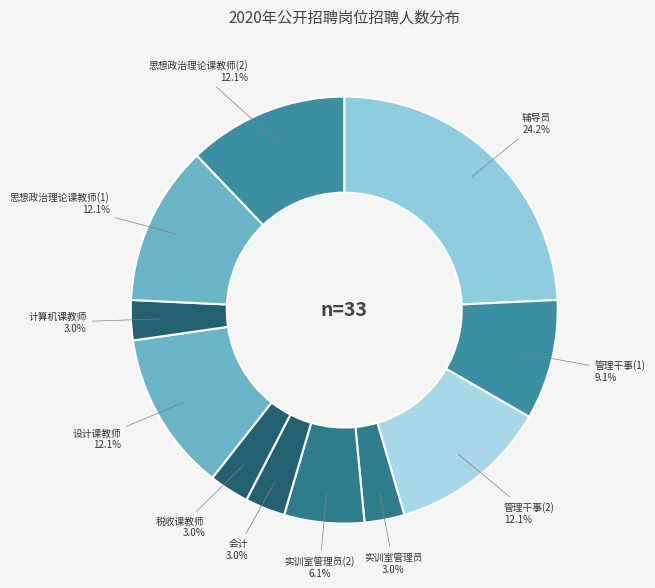

How many segments does this pie chart have?

11